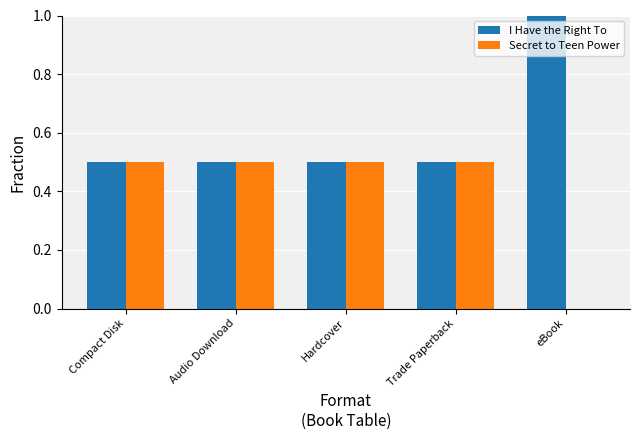

What is the total value across all series at Audio Download?

1.0